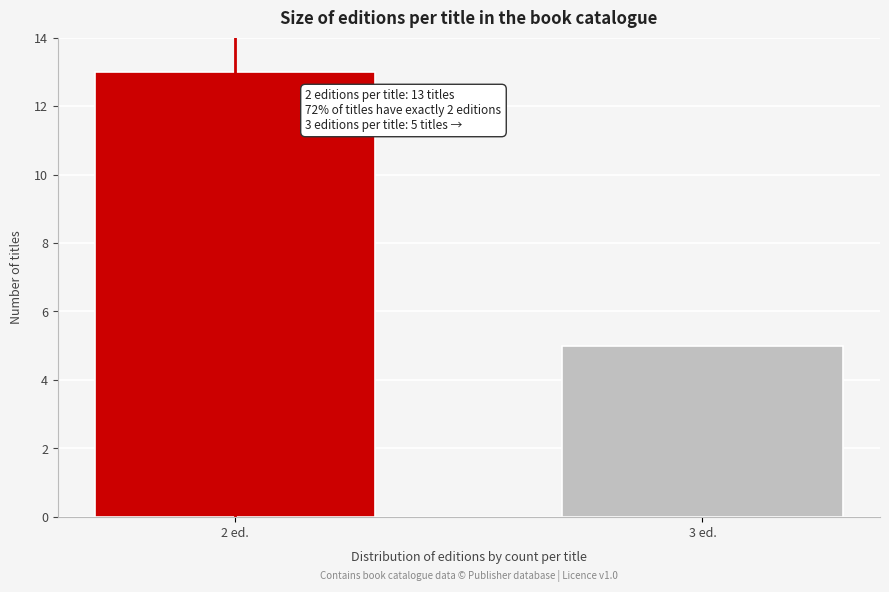

Reading right to left, what are all the values shown in this chart?

5	13